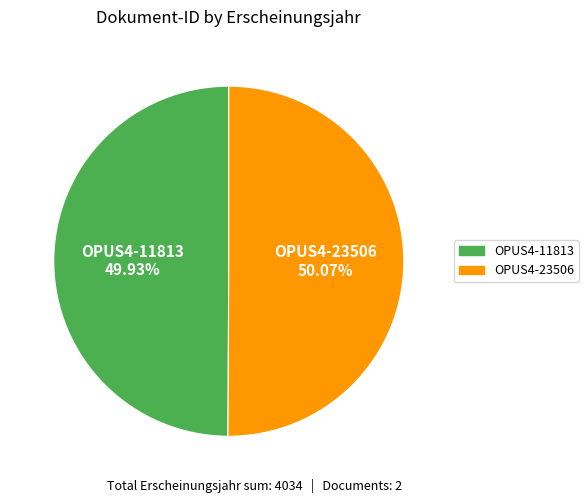

To the nearest percent, what percentage of the pie is OPUS4-23506?

50%